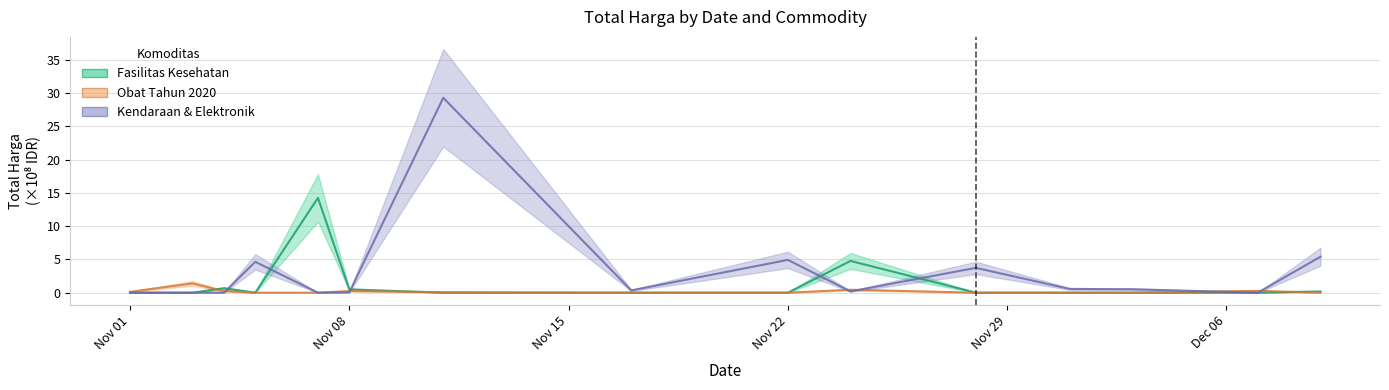

What is the label of the 12th point from the left?

2021-12-01